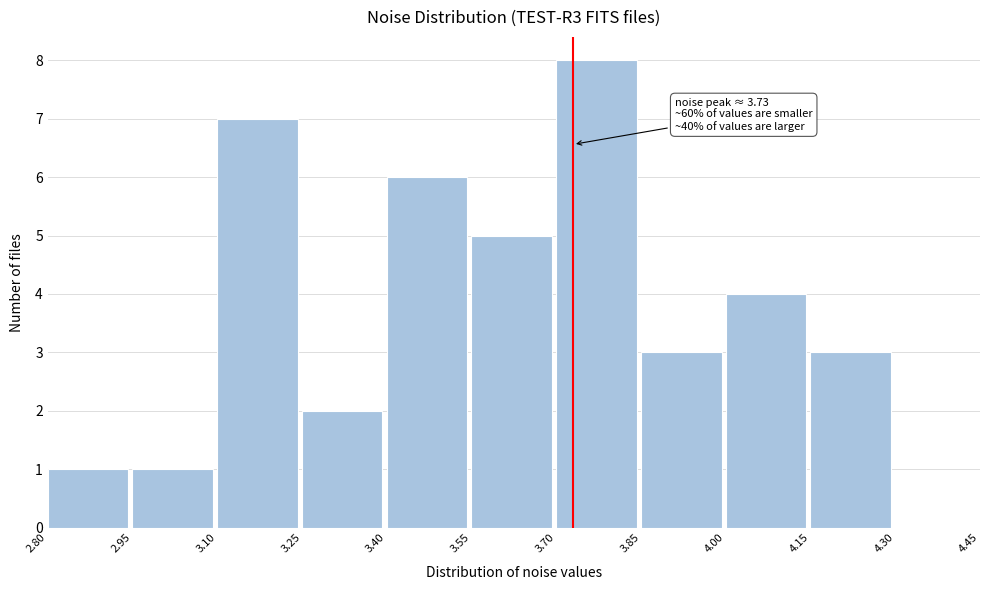

Over which range of the x-axis is the bar tallest?

3.70 to 3.85